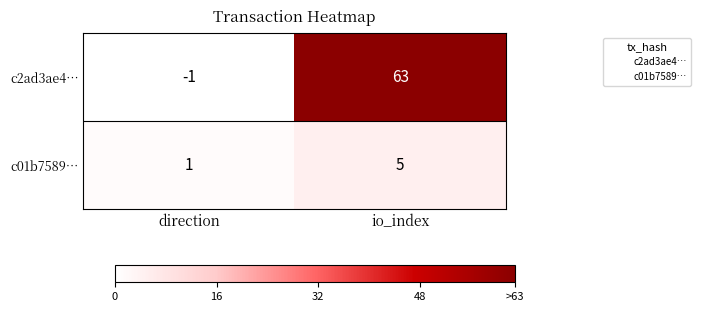

Between direction and io_index, which series saw the biggest shift?

c2ad3ae4…